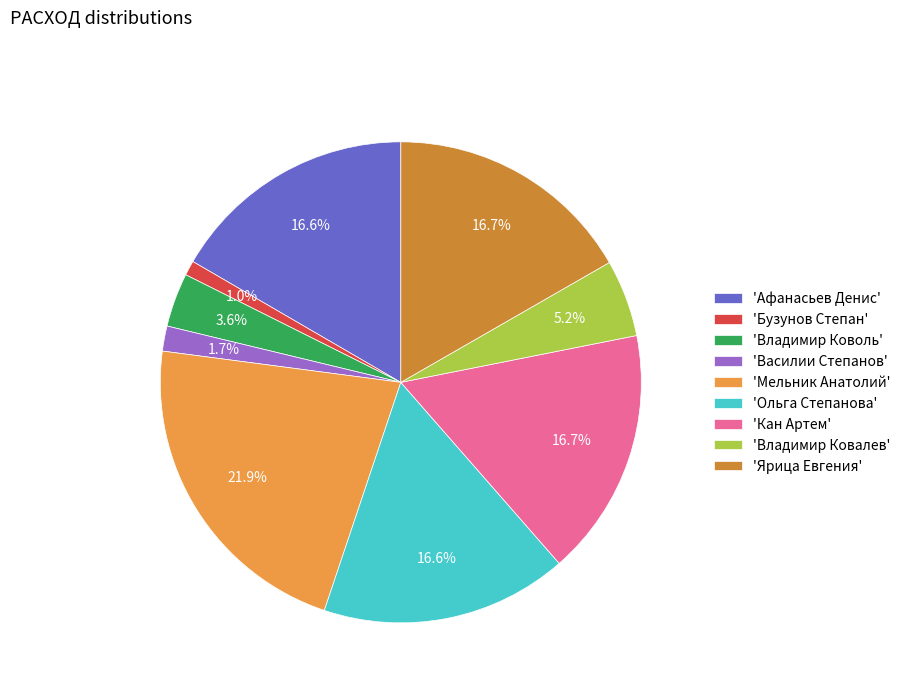

What is the largest slice in the pie chart?

'Мельник Анатолий'